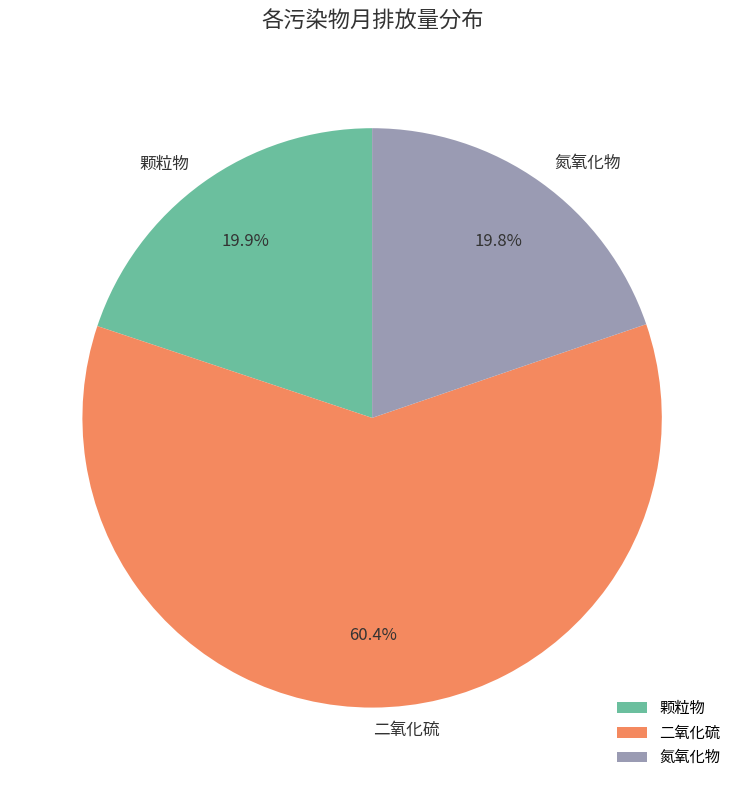

Does 氮氧化物 represent more than half of the total?

No